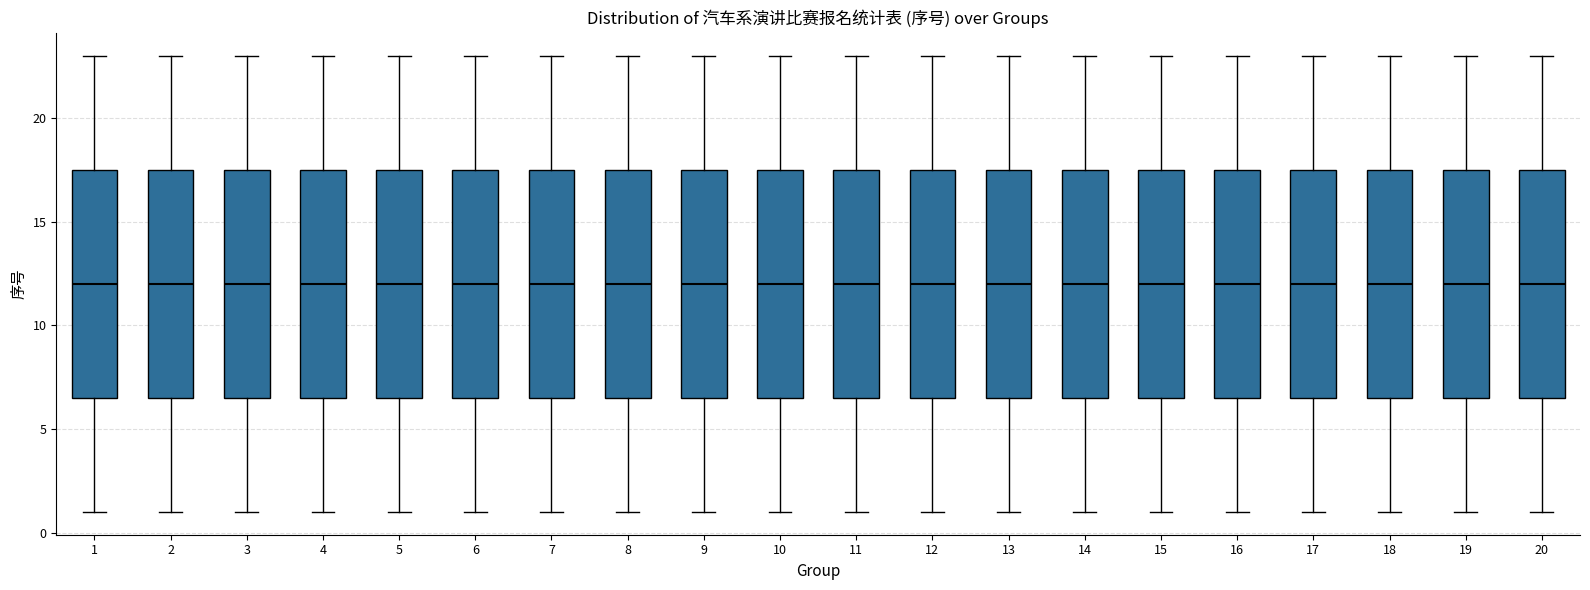

Reading left to right, read every box against the y-axis: the position of its median line, the range the box covers, and the ends of its whiskers. The values are not printed on the chart, so give them approximately, as read against the axis.

1: median 12.0, box 6.5 to 17.5, whiskers 1.0 to 23.0
2: median 12.0, box 6.5 to 17.5, whiskers 1.0 to 23.0
3: median 12.0, box 6.5 to 17.5, whiskers 1.0 to 23.0
4: median 12.0, box 6.5 to 17.5, whiskers 1.0 to 23.0
5: median 12.0, box 6.5 to 17.5, whiskers 1.0 to 23.0
6: median 12.0, box 6.5 to 17.5, whiskers 1.0 to 23.0
7: median 12.0, box 6.5 to 17.5, whiskers 1.0 to 23.0
8: median 12.0, box 6.5 to 17.5, whiskers 1.0 to 23.0
9: median 12.0, box 6.5 to 17.5, whiskers 1.0 to 23.0
10: median 12.0, box 6.5 to 17.5, whiskers 1.0 to 23.0
11: median 12.0, box 6.5 to 17.5, whiskers 1.0 to 23.0
12: median 12.0, box 6.5 to 17.5, whiskers 1.0 to 23.0
13: median 12.0, box 6.5 to 17.5, whiskers 1.0 to 23.0
14: median 12.0, box 6.5 to 17.5, whiskers 1.0 to 23.0
15: median 12.0, box 6.5 to 17.5, whiskers 1.0 to 23.0
16: median 12.0, box 6.5 to 17.5, whiskers 1.0 to 23.0
17: median 12.0, box 6.5 to 17.5, whiskers 1.0 to 23.0
18: median 12.0, box 6.5 to 17.5, whiskers 1.0 to 23.0
19: median 12.0, box 6.5 to 17.5, whiskers 1.0 to 23.0
20: median 12.0, box 6.5 to 17.5, whiskers 1.0 to 23.0